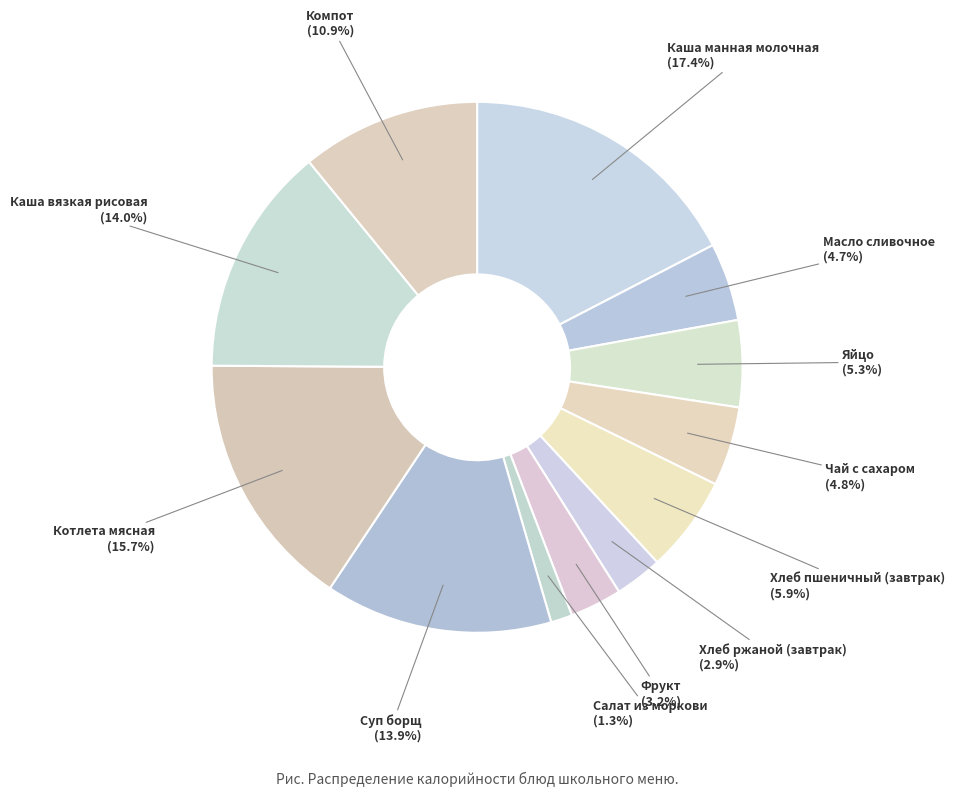

What percentage is the Хлеб ржаной (завтрак) slice, to the nearest percent?

3%